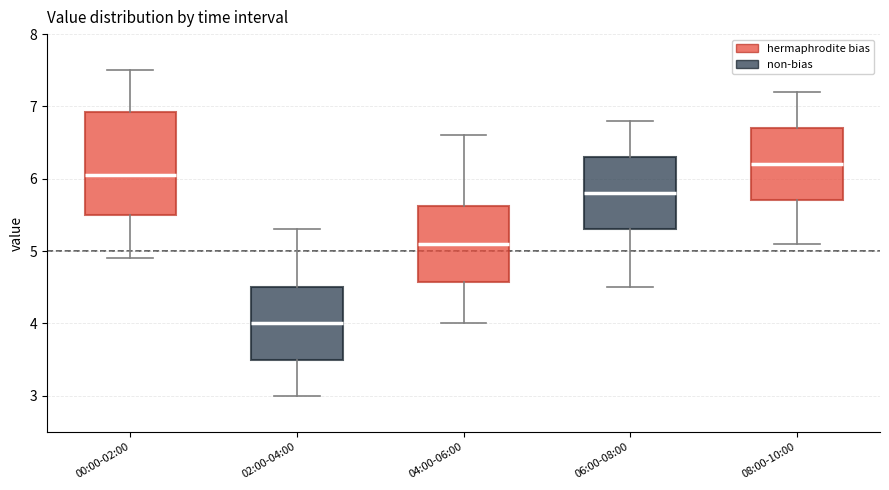

Reading left to right, read every box against the y-axis: the position of its median line, the range the box covers, and the ends of its whiskers. The values are not printed on the chart, so give them approximately, as read against the axis.

00:00-02:00: median 6.1, box 5.5 to 6.9, whiskers 4.9 to 7.5
02:00-04:00: median 4.0, box 3.5 to 4.5, whiskers 3.0 to 5.3
04:00-06:00: median 5.1, box 4.6 to 5.6, whiskers 4.0 to 6.6
06:00-08:00: median 5.8, box 5.3 to 6.3, whiskers 4.5 to 6.8
08:00-10:00: median 6.2, box 5.7 to 6.7, whiskers 5.1 to 7.2